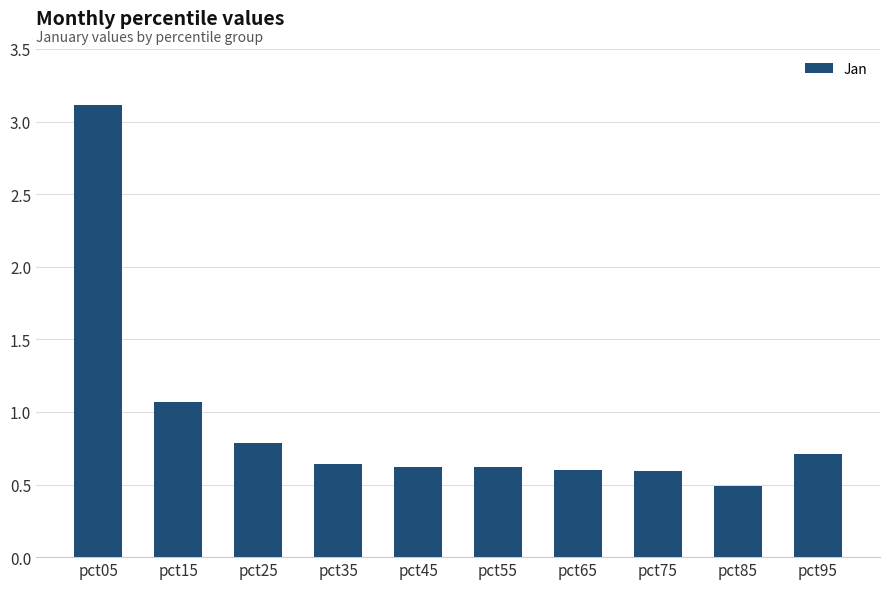

Between pct35 and pct85, which is larger?

pct35